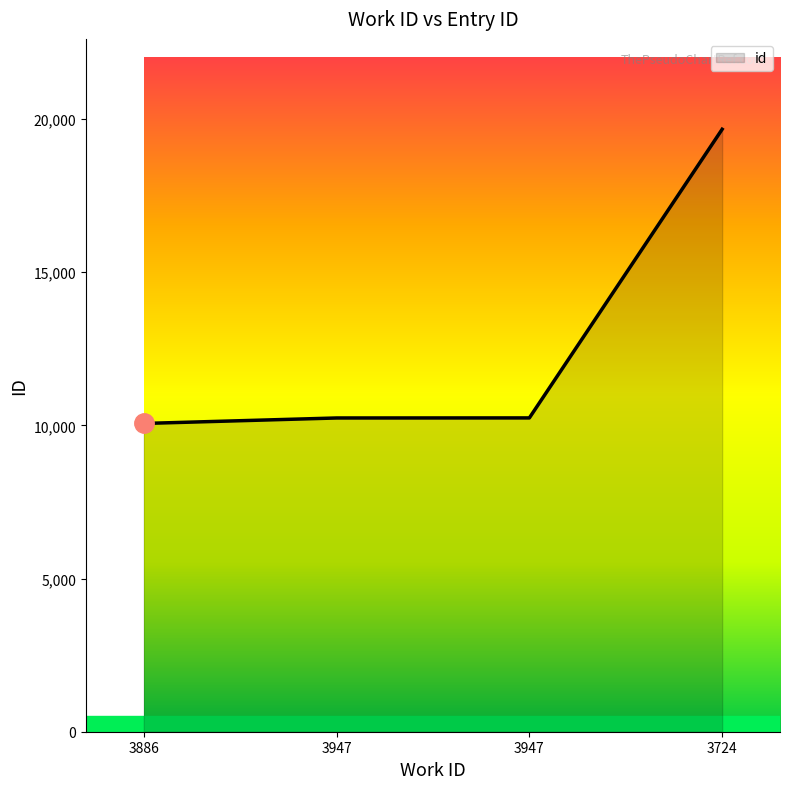

List the labels in order of value, smallest first.

3886, 3947, 3947, 3724